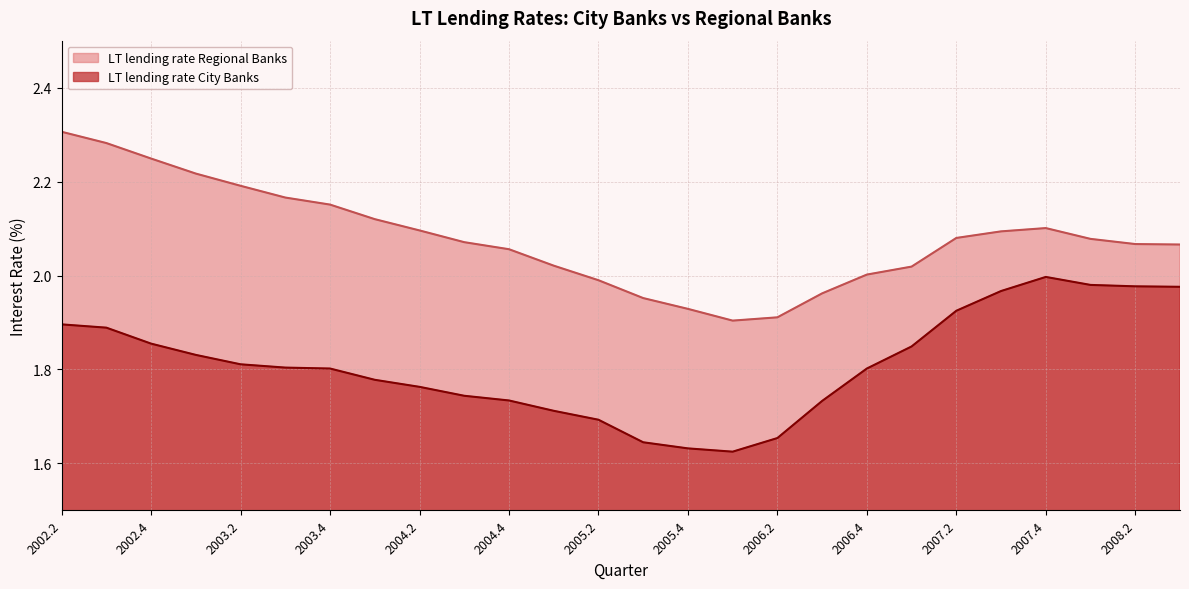

How many interior local peaks does the LT lending rate Regional Banks series have?

1